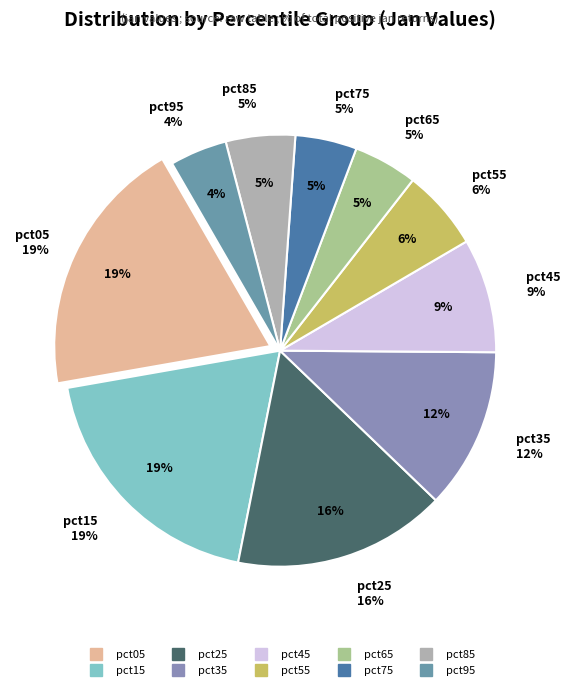

To the nearest percent, what is the difference between the largest and smallest slice percentages?

15%